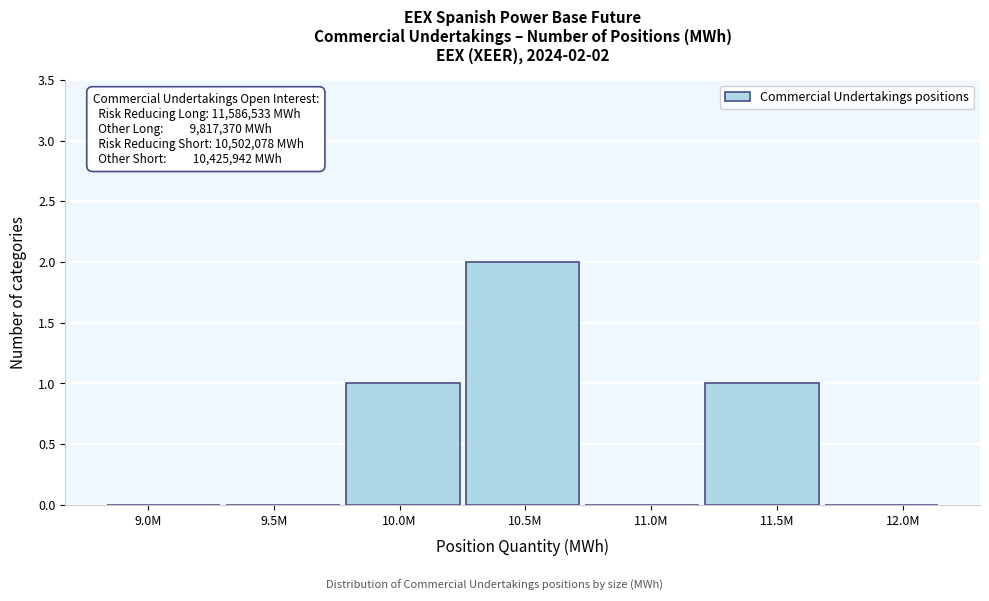

What is the sum of all values?

4